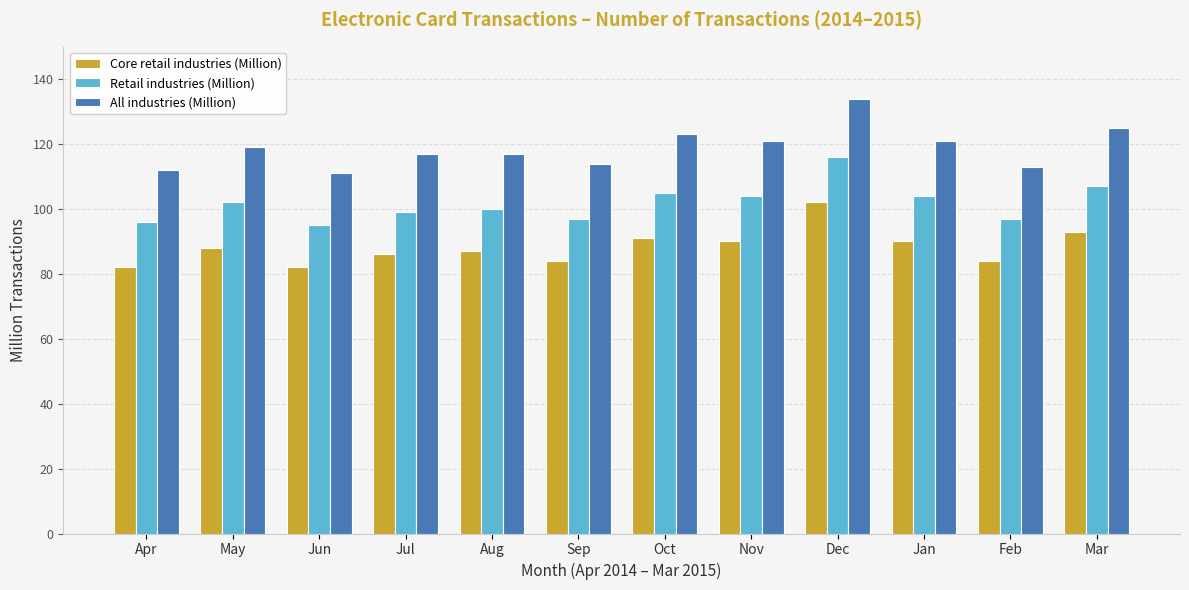

Which category has the highest value in the All industries (Million) series?

Dec